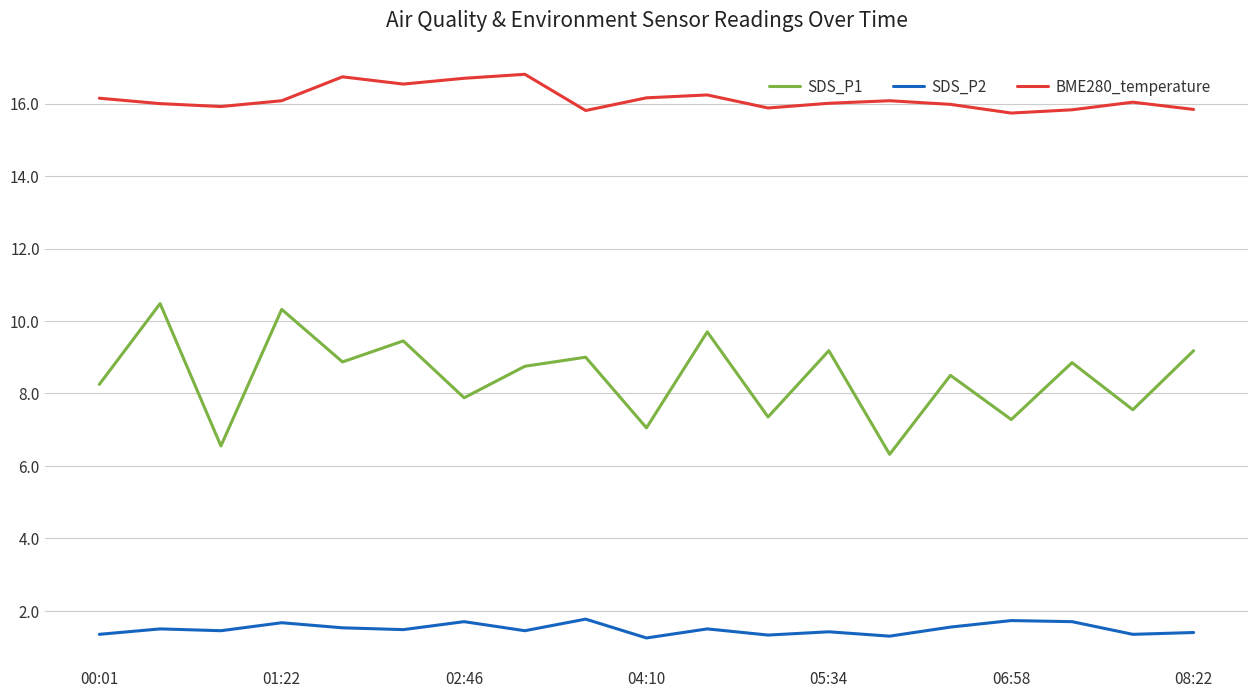

What is the highest value of the BME280_temperature series?

16.8